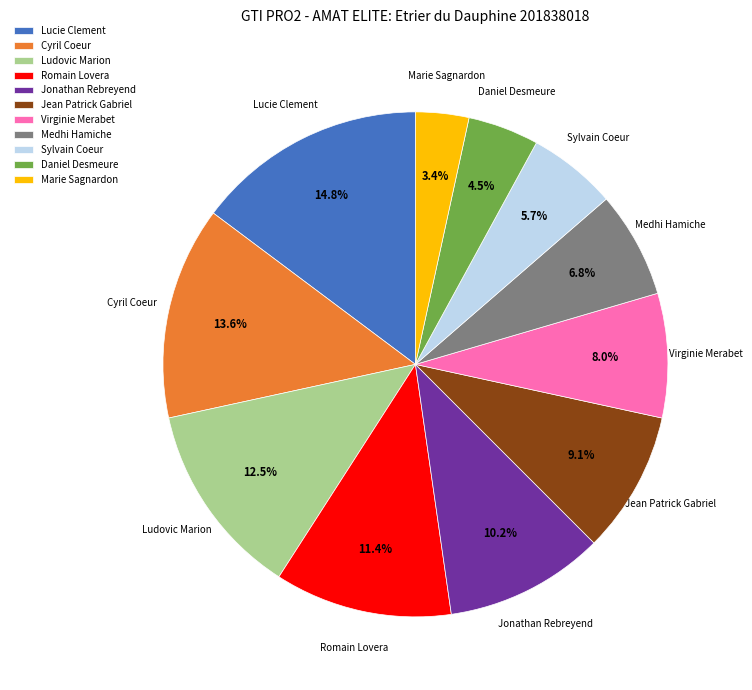

Which has a higher value, Marie Sagnardon or Daniel Desmeure?

Daniel Desmeure